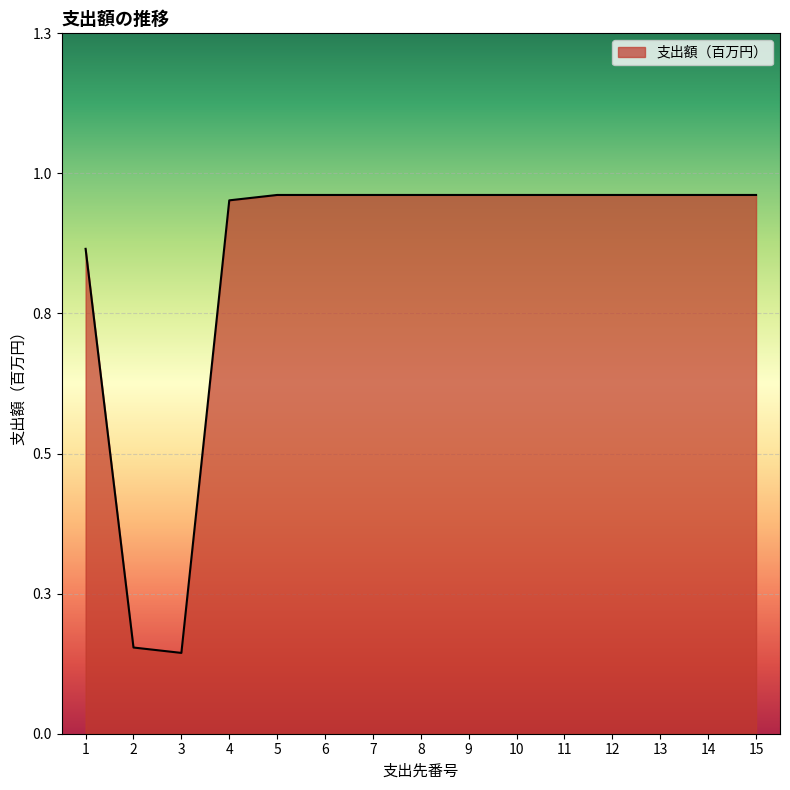

Which has a higher value, 10 or 12?

10